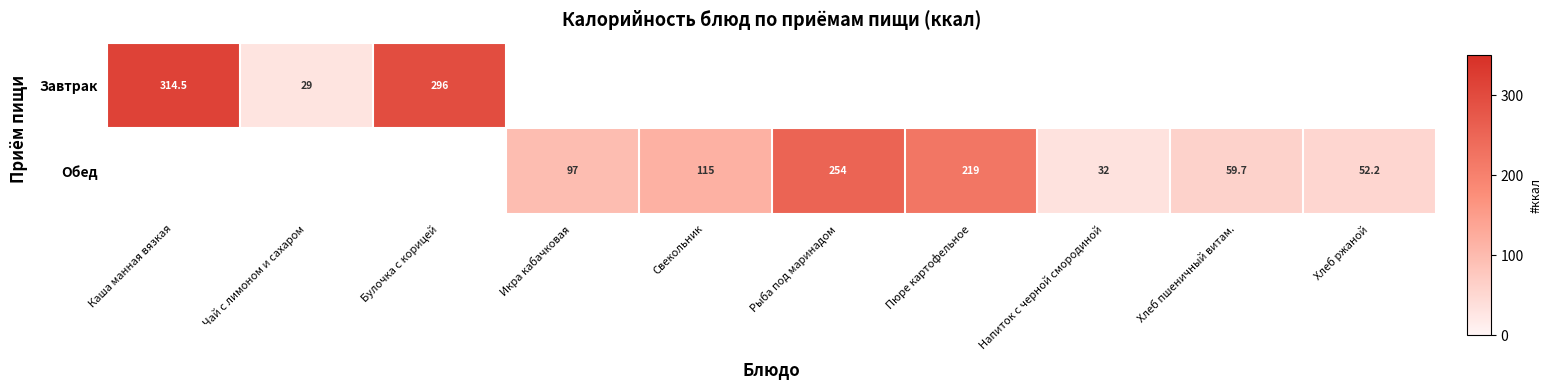

What is the smallest value displayed?

29.0